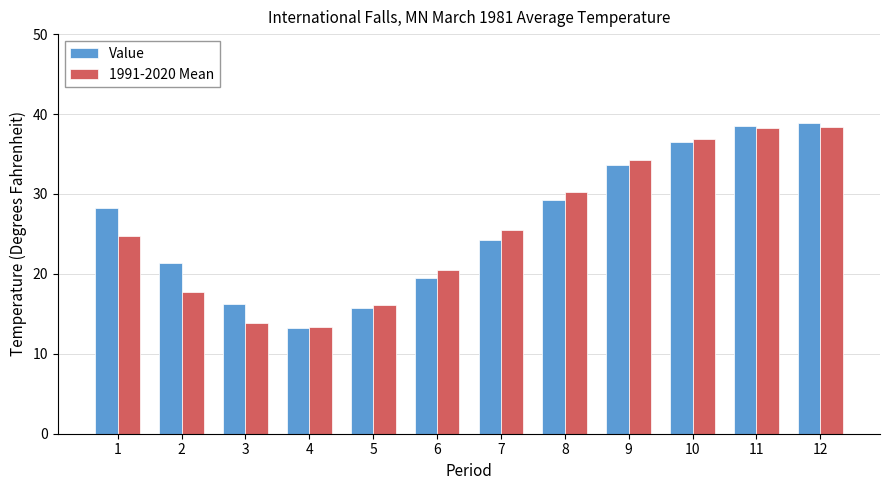

True or false: Value has a value of 44.7 at 8.

False